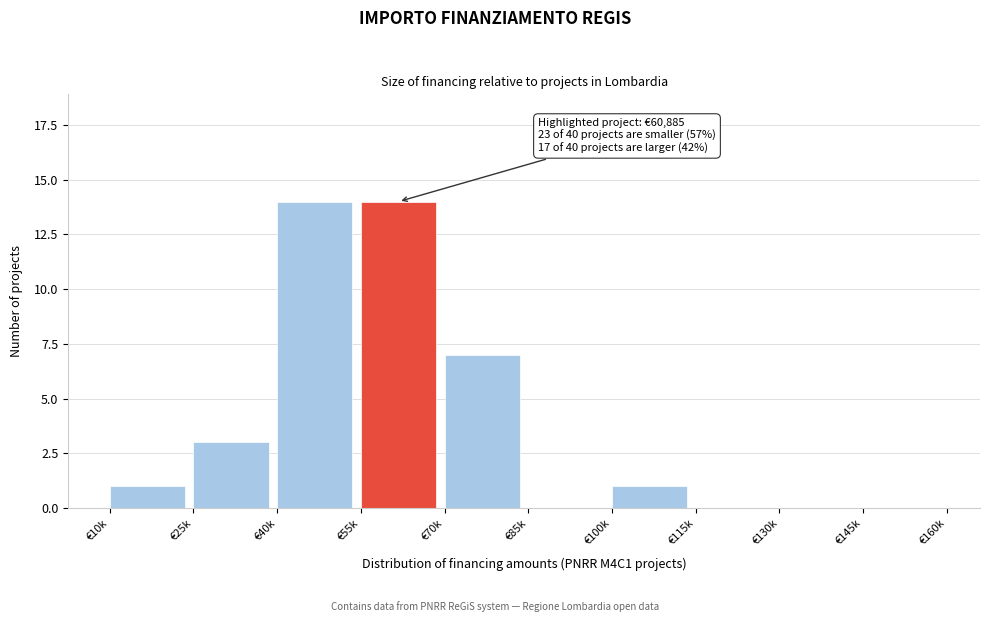

Reading left to right, what are all the values shown in this chart?

€10k=1	€25k=3	€40k=14	€55k=14	€70k=7	€85k=0	€100k=1	€115k=0	€130k=0	€145k=0